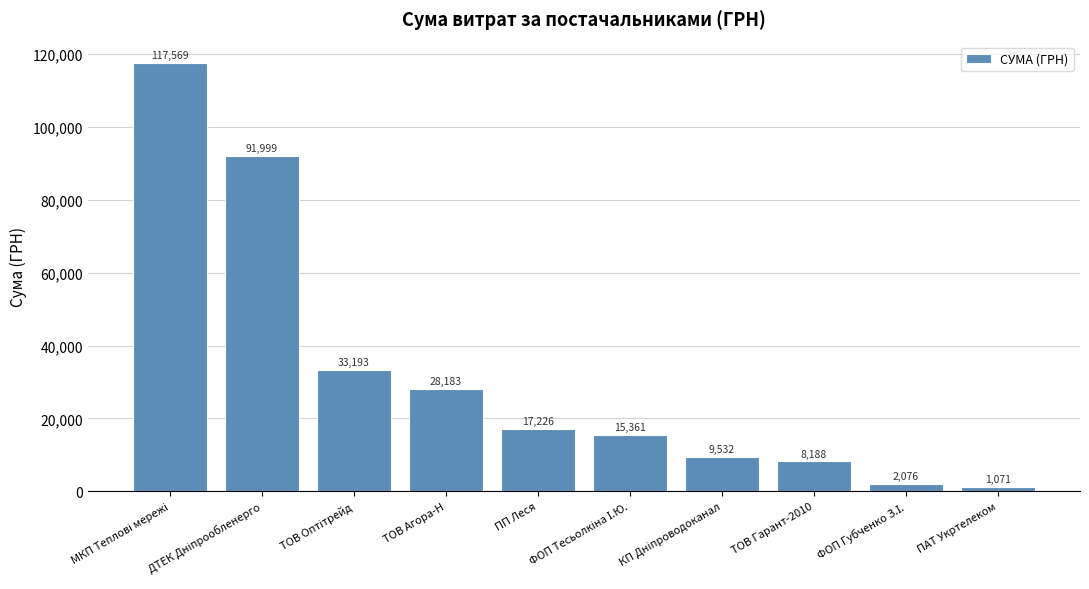

At which category does the chart reach its minimum across all series?

ПАТ Укртелеком